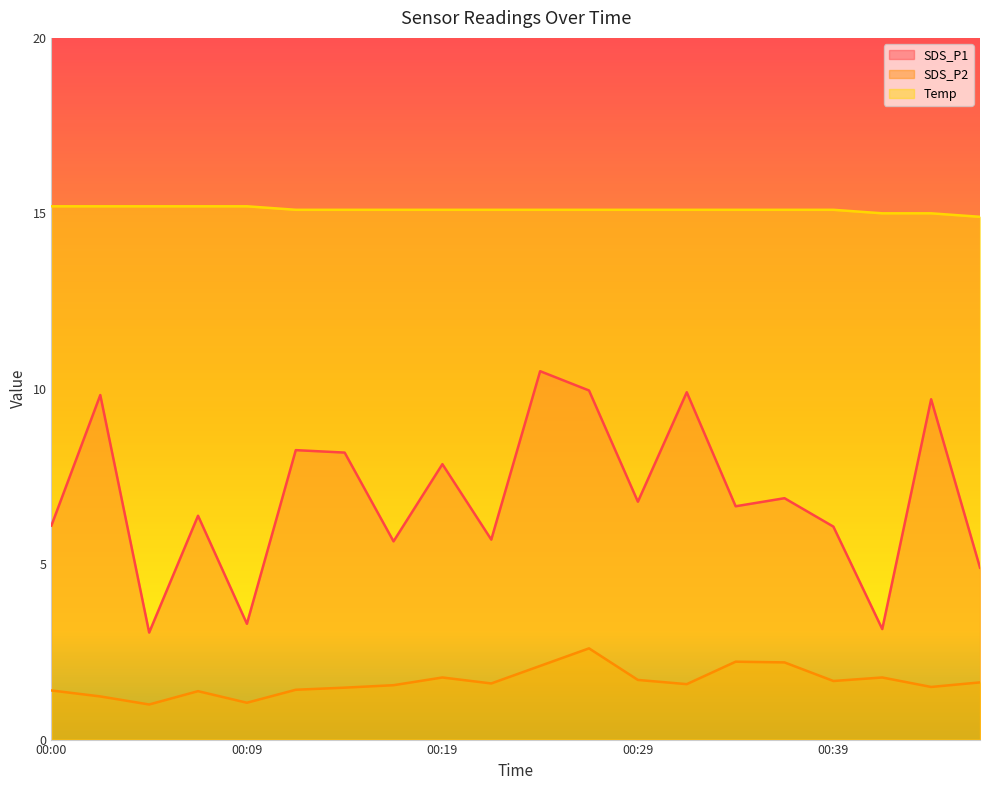

How many categories are shown in the chart?

20